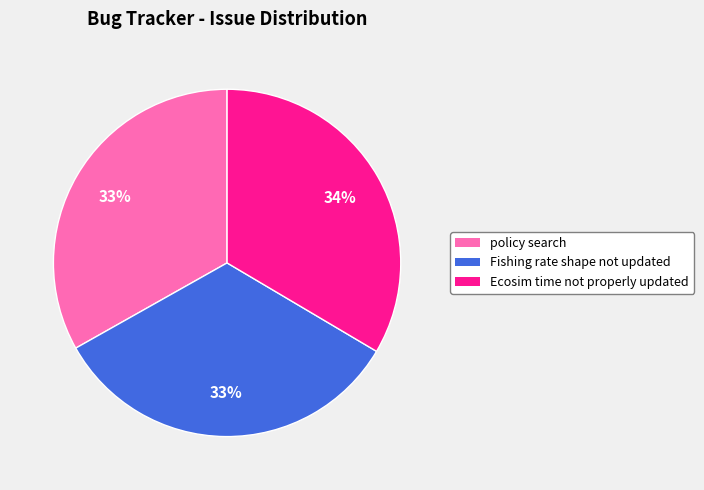

To the nearest percent, what is the average slice percentage?

33%